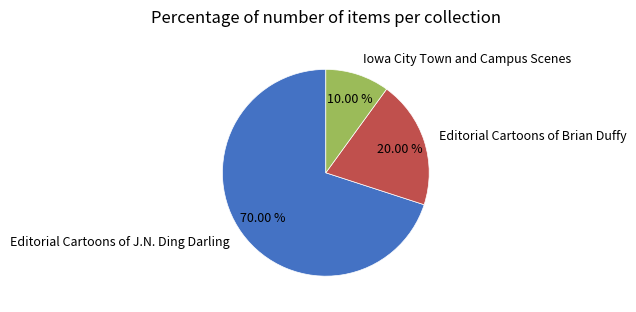

Does any single category account for the majority?

Yes